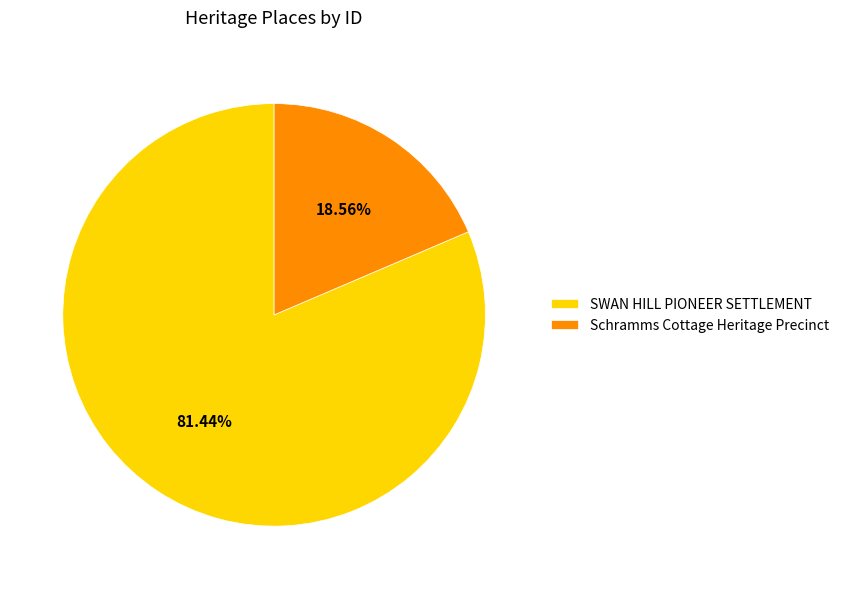

What is the smallest slice in the pie chart?

Schramms Cottage Heritage Precinct